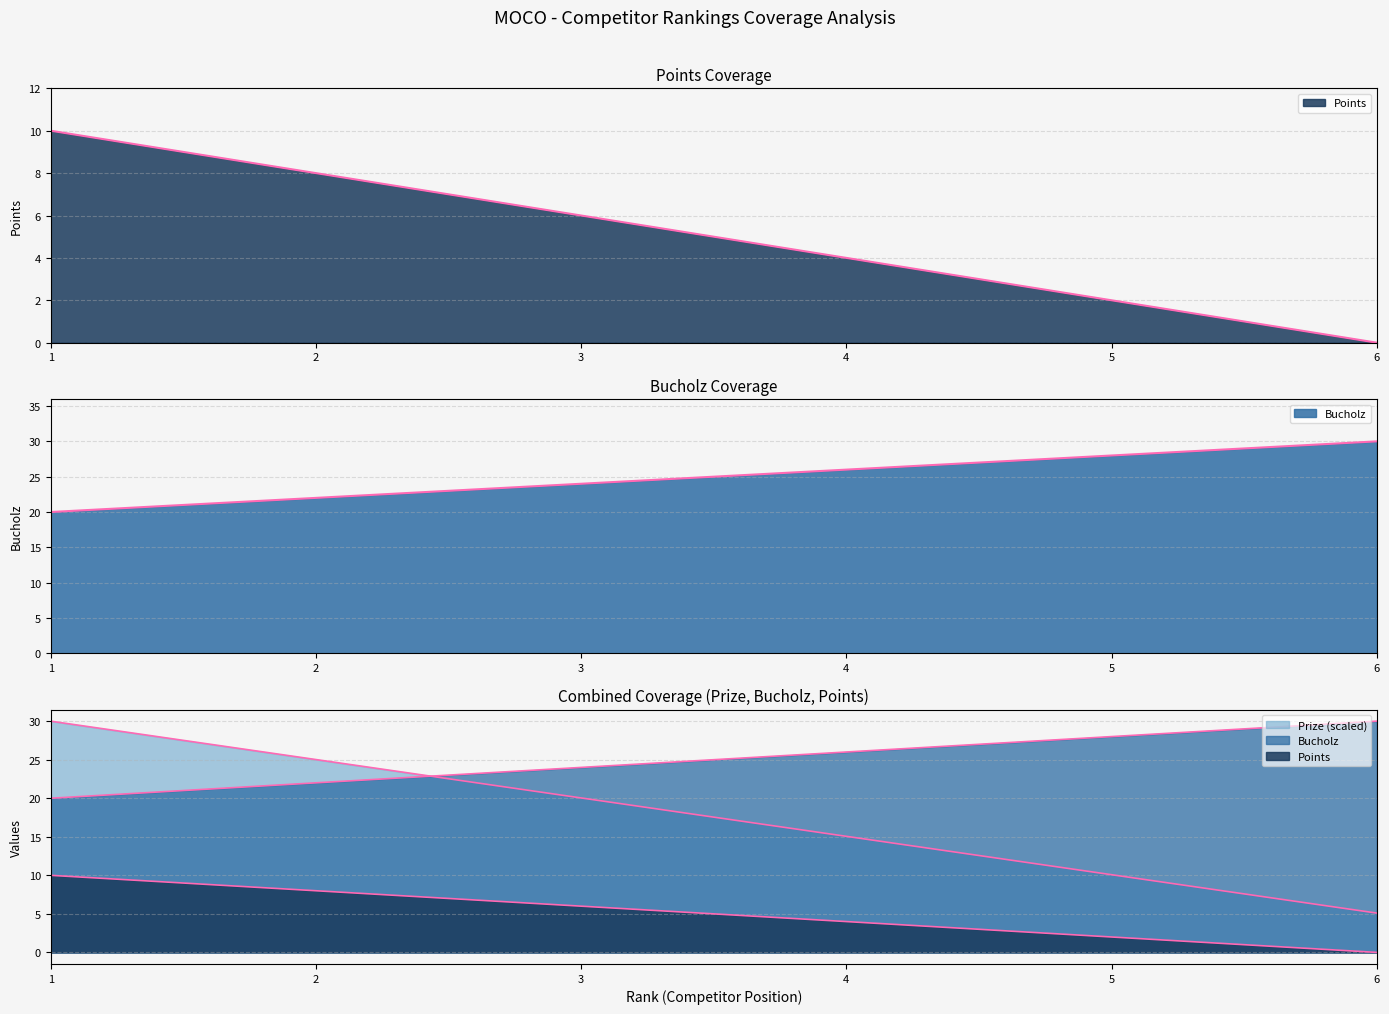

Which series has the largest range (max minus min)?

Points